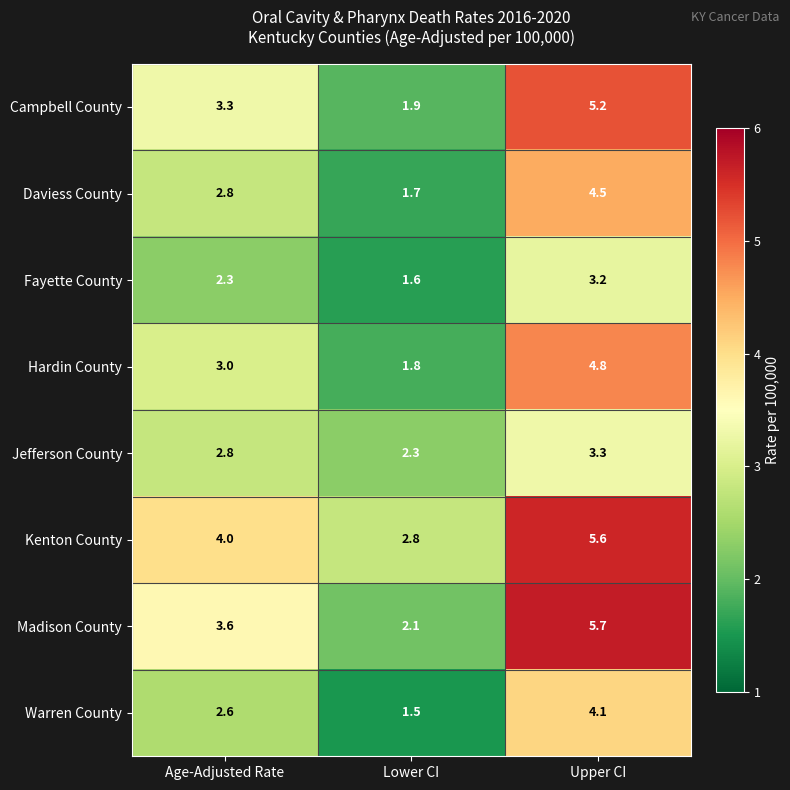

The value of Kenton County at Age-Adjusted Rate is 4.0. True or false?

True